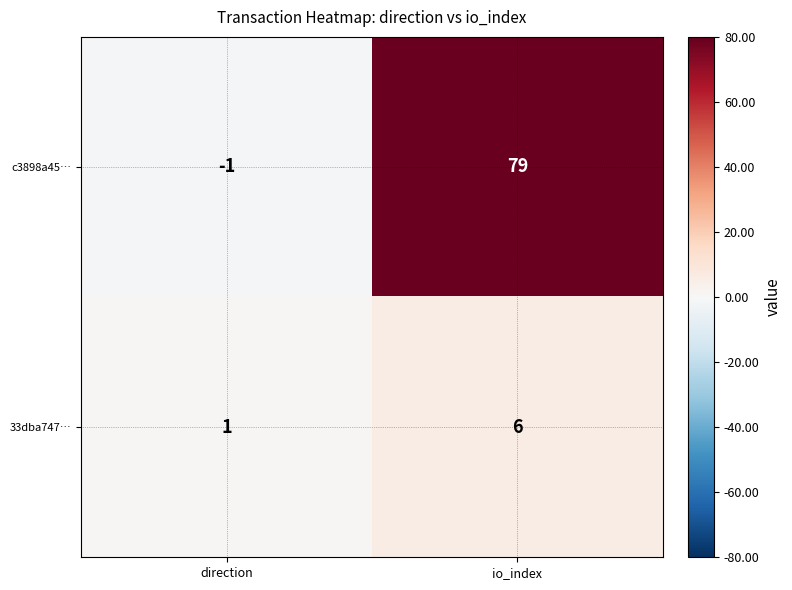

Is the value of 33dba747… at io_index greater than the value of c3898a45… at direction?

Yes